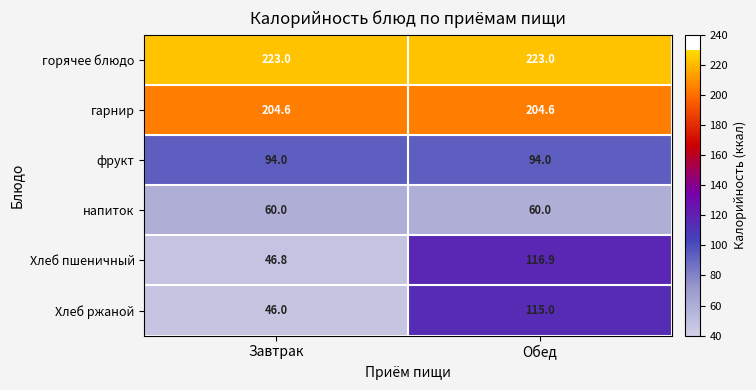

At which category is the sum across all series the highest?

Обед